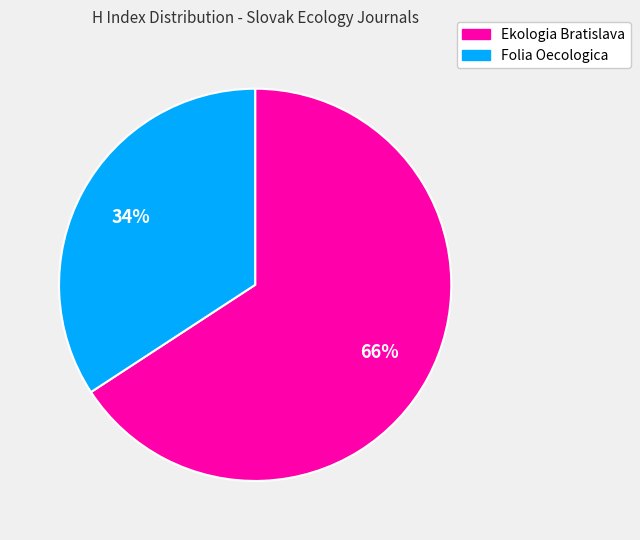

Do Ekologia Bratislava and Folia Oecologica together represent more than half of the pie?

Yes